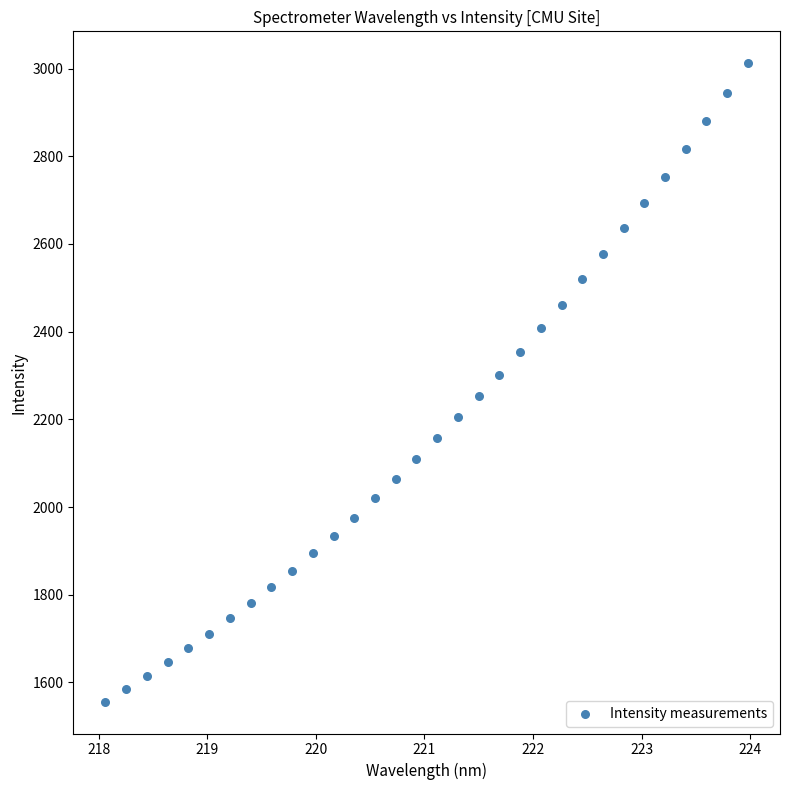

What is the range of Y values (max minus min)?

1455.7